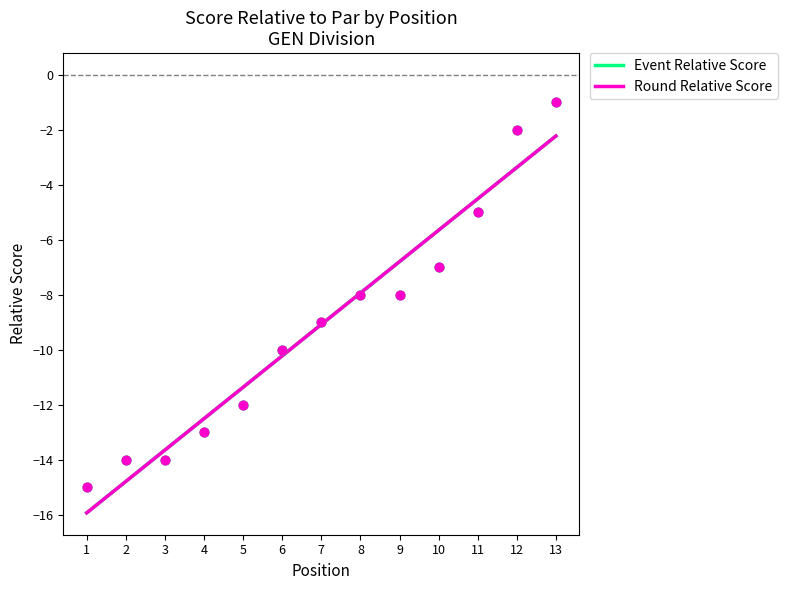

At how many categories does at least one series exceed -9?

6